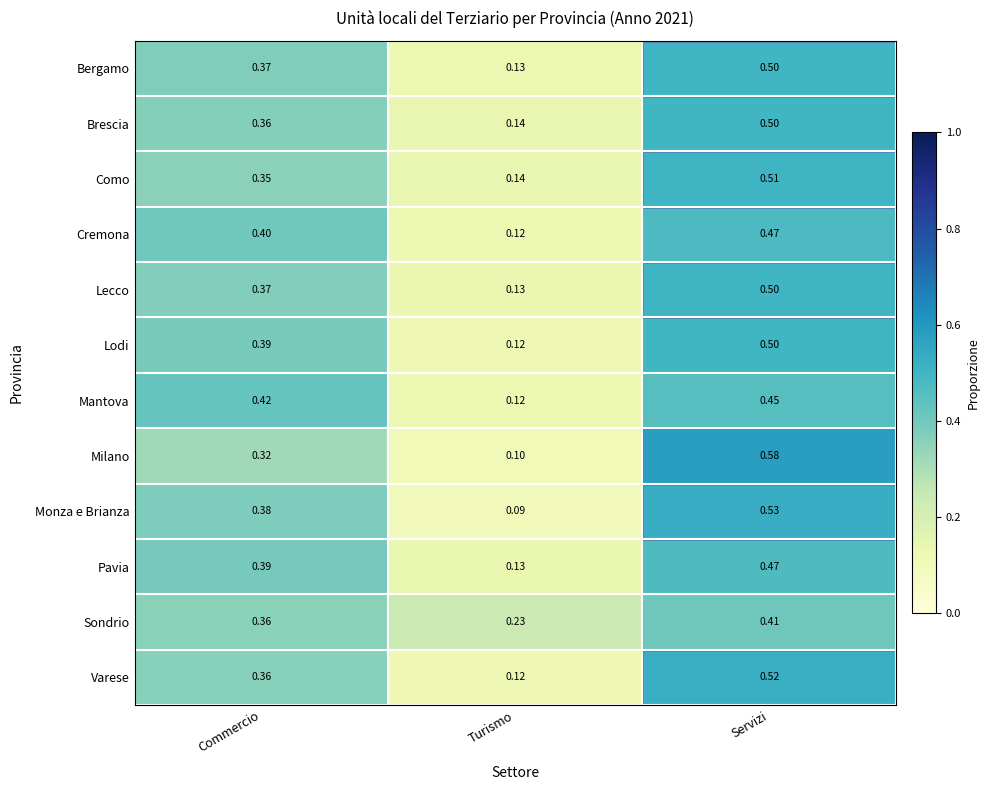

Which series has the largest total across all categories?

Lodi